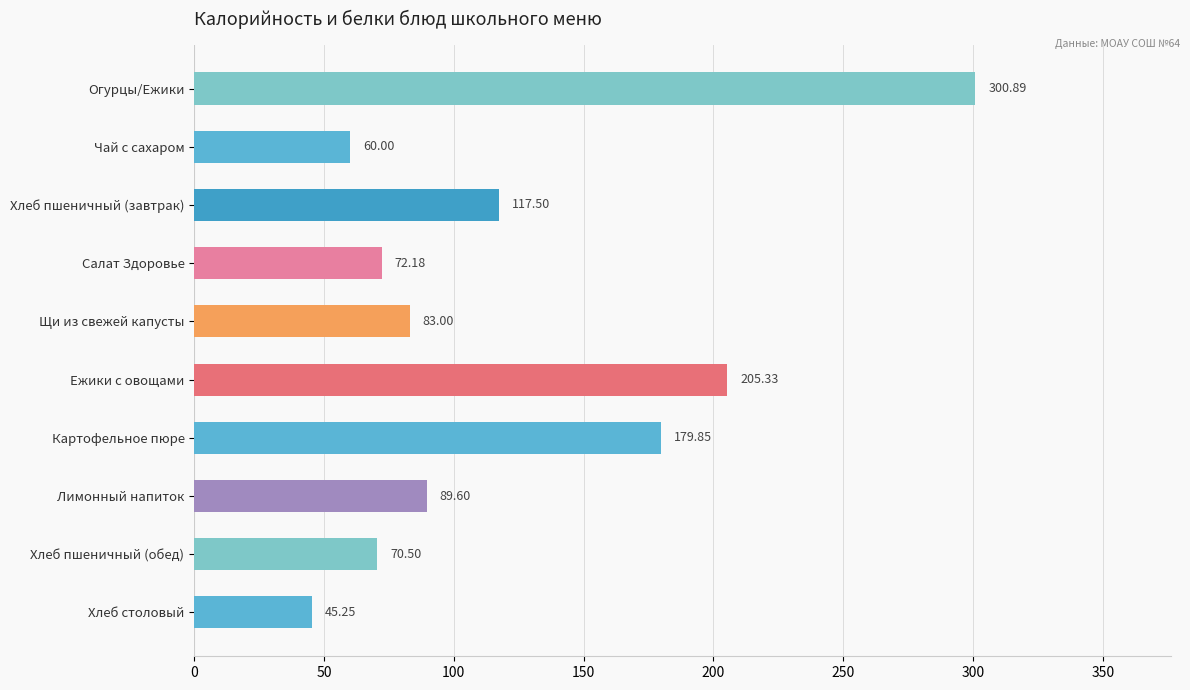

What is the sum of the values at Щи из свежей капусты and Лимонный напиток?

172.6